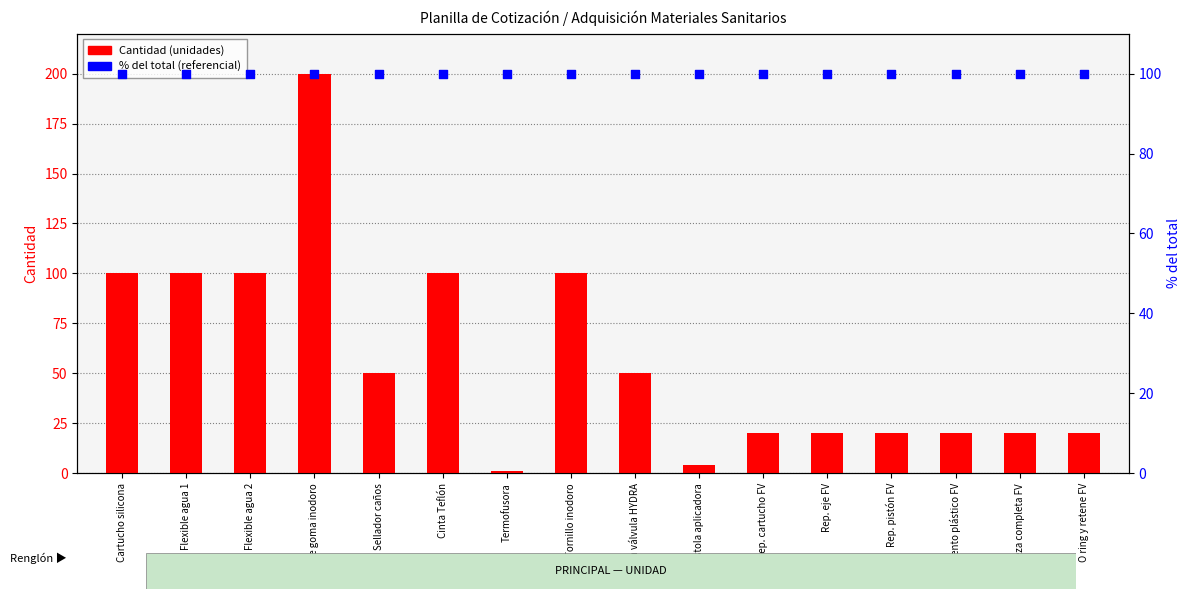

Which series reaches the minimum Y coordinate?

Cantidad (unidades)